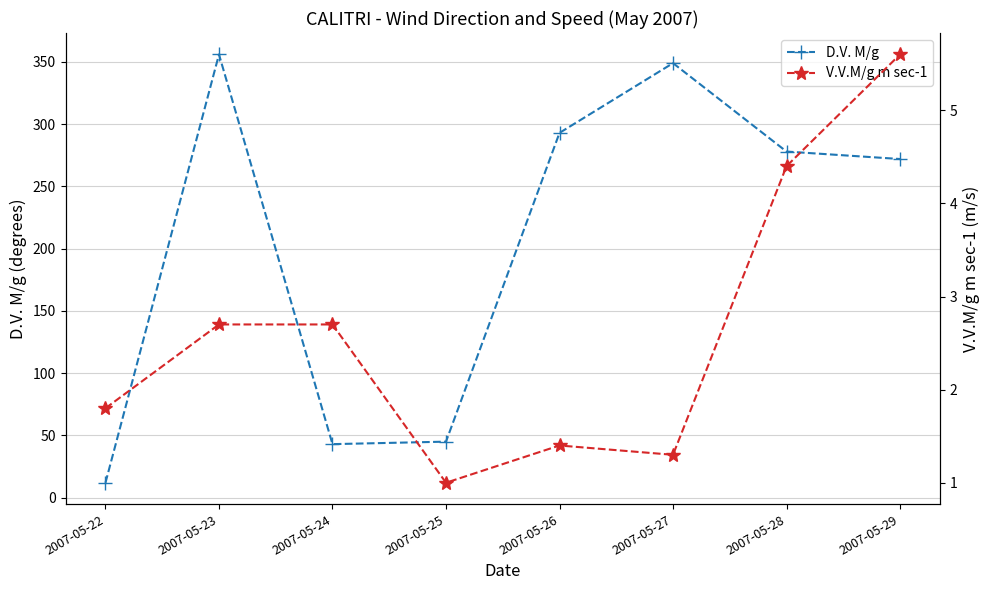

Is the value of D.V. M/g at 2007-05-23 greater than the value of V.V.M/g m sec-1 at 2007-05-25?

Yes